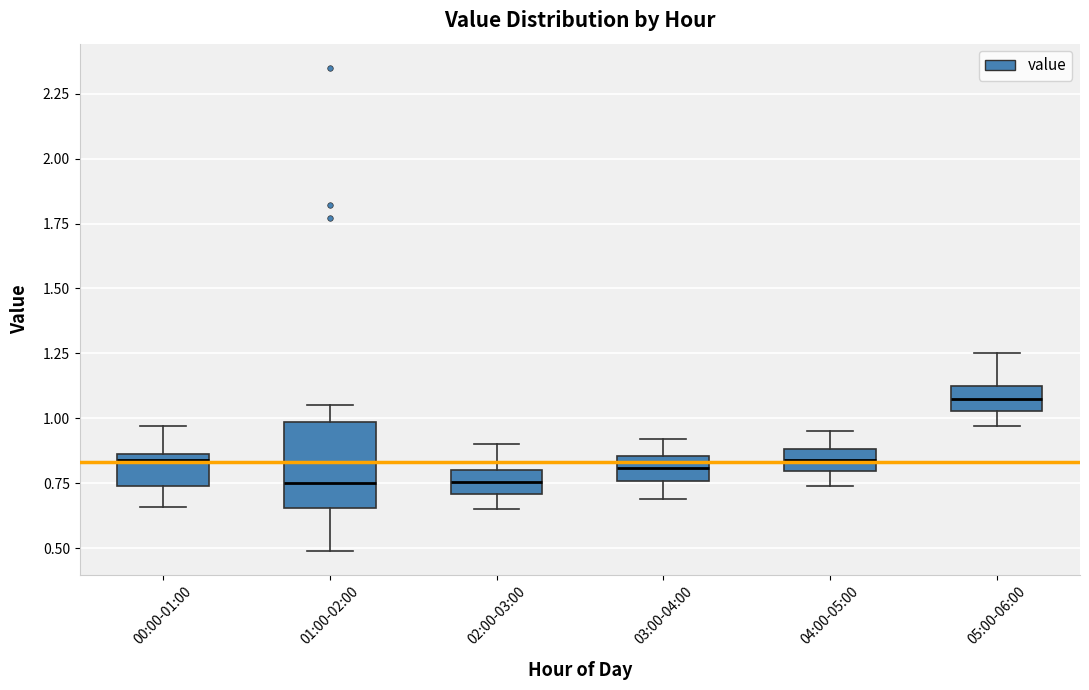

Where does the lower whisker of the box for 04:00-05:00 end on the y-axis? The values are not printed on the chart, so give them approximately, as read against the axis.

0.75